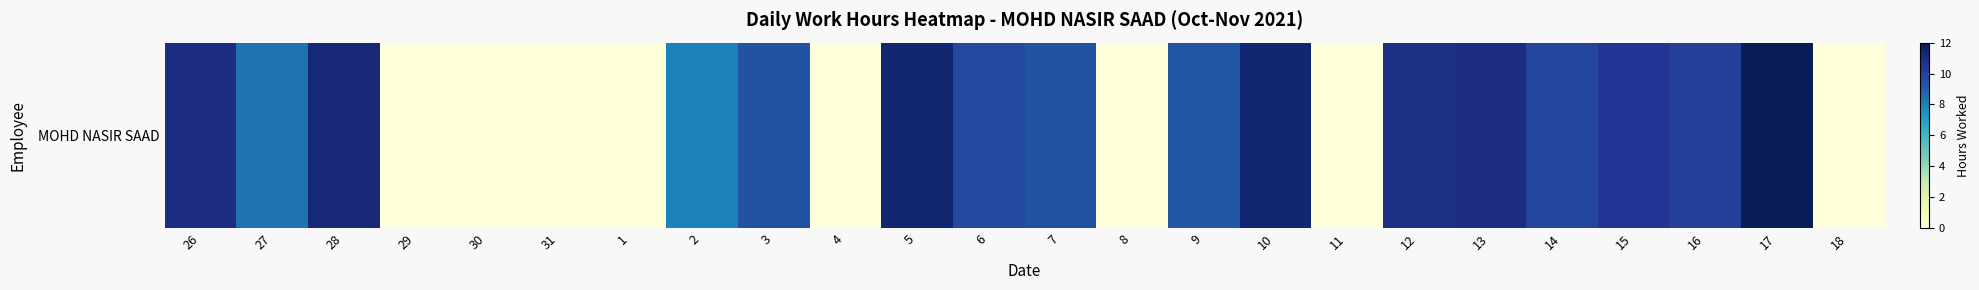

The value at 12 is 15.8. True or false?

False